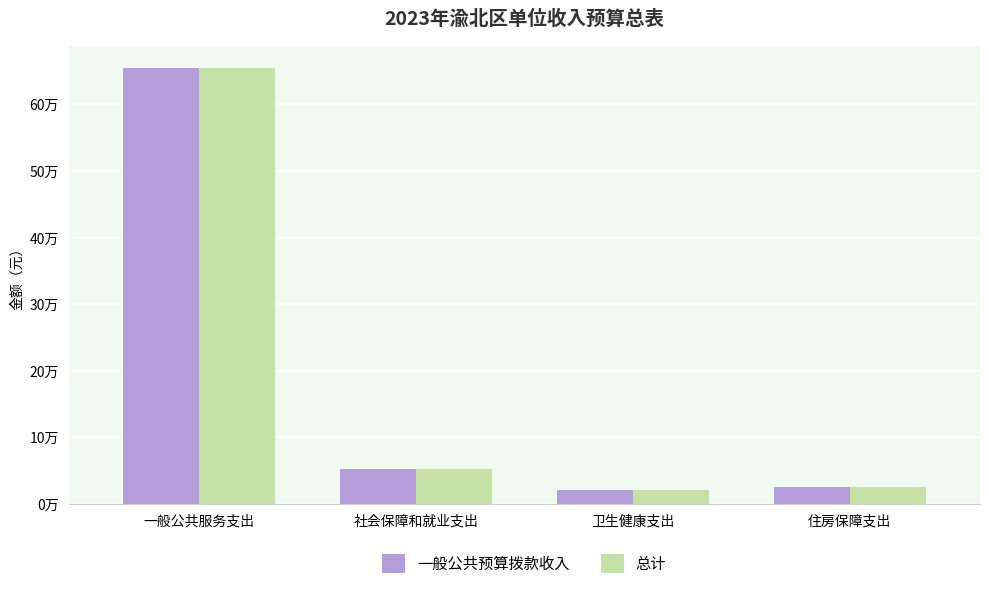

What is the difference between the 总计 values at 卫生健康支出 and 住房保障支出?

4330.1